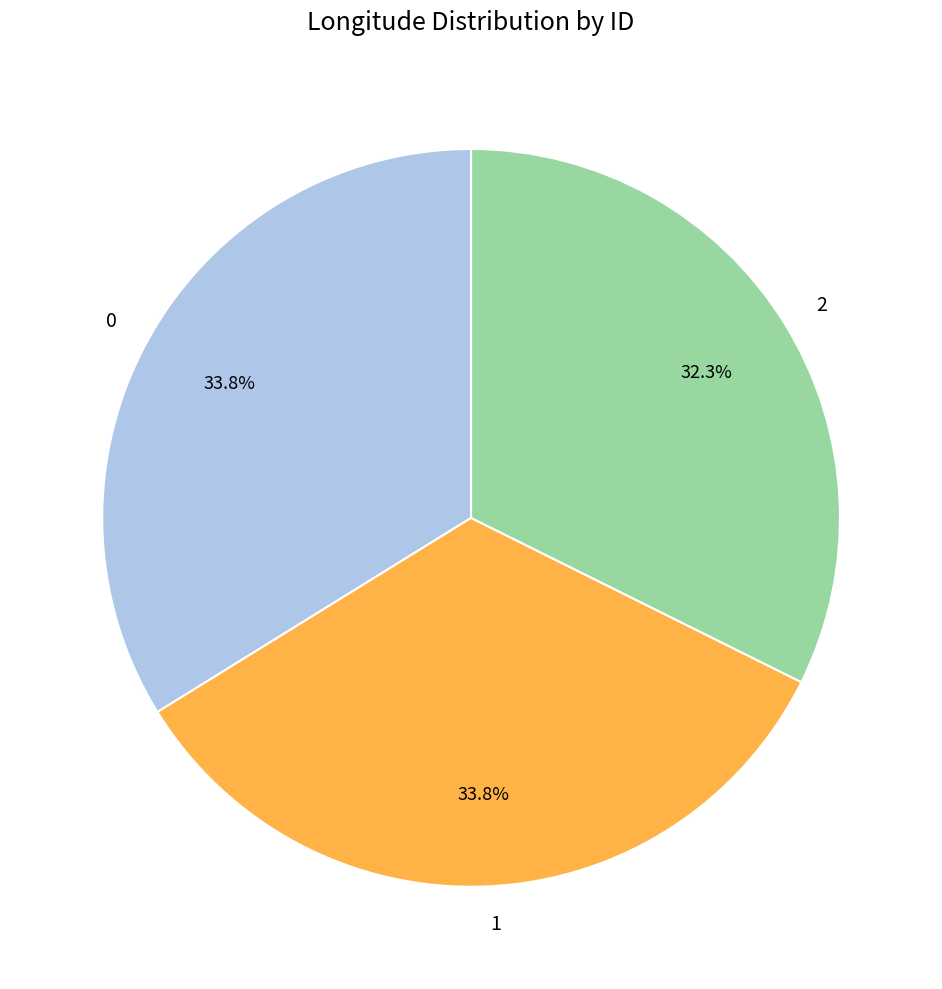

Is there any slice that represents more than half of the pie?

No